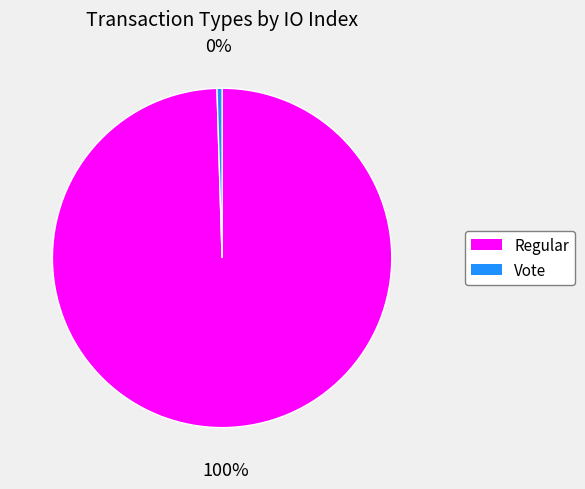

Which slice is the largest?

Regular